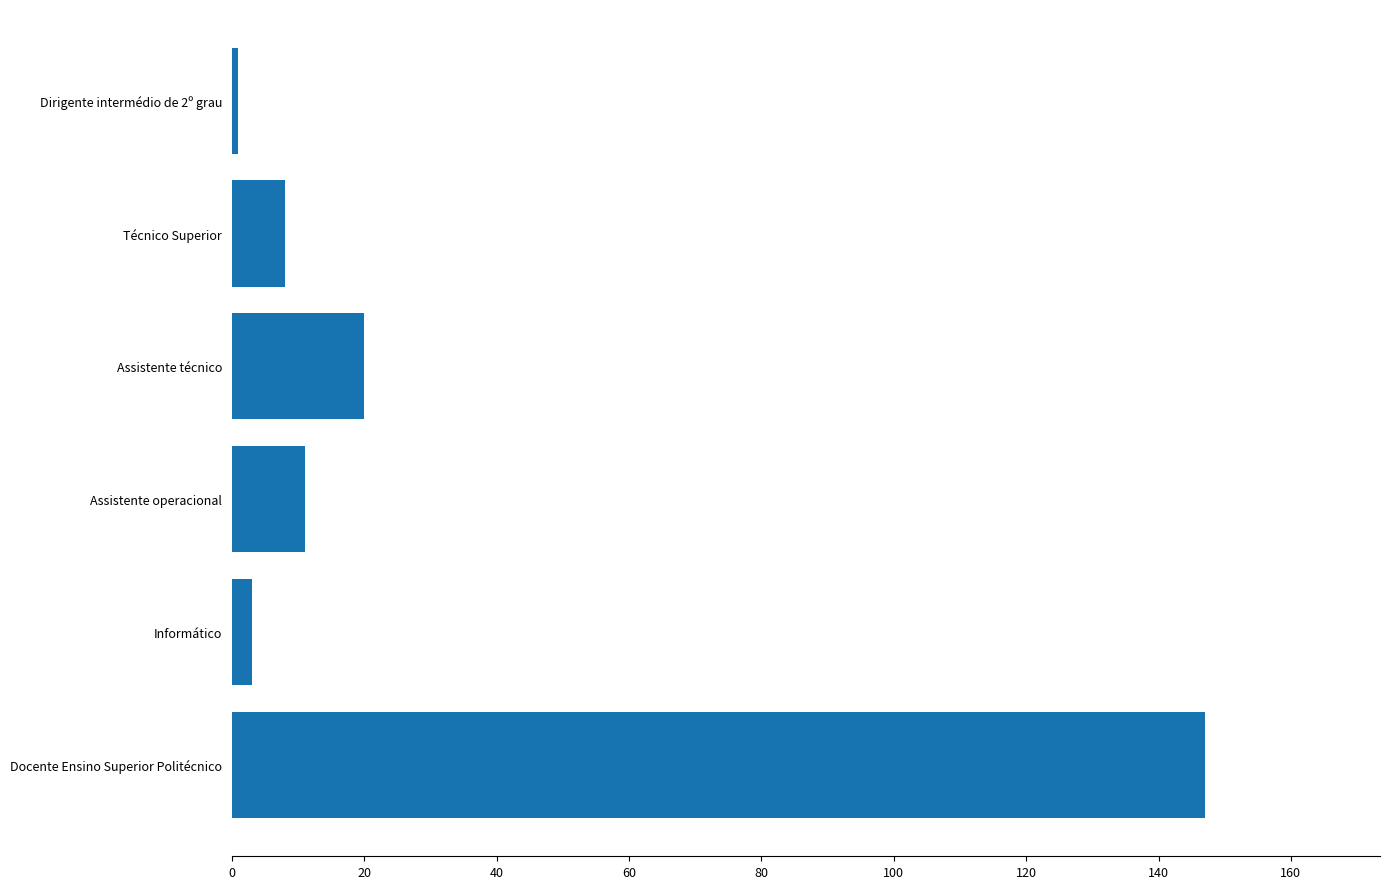

Reading top to bottom, extract all data points from this chart.

Dirigente intermédio de 2º grau=1	Técnico Superior=8	Assistente técnico=20	Assistente operacional=11	Informático=3	Docente Ensino Superior Politécnico=147